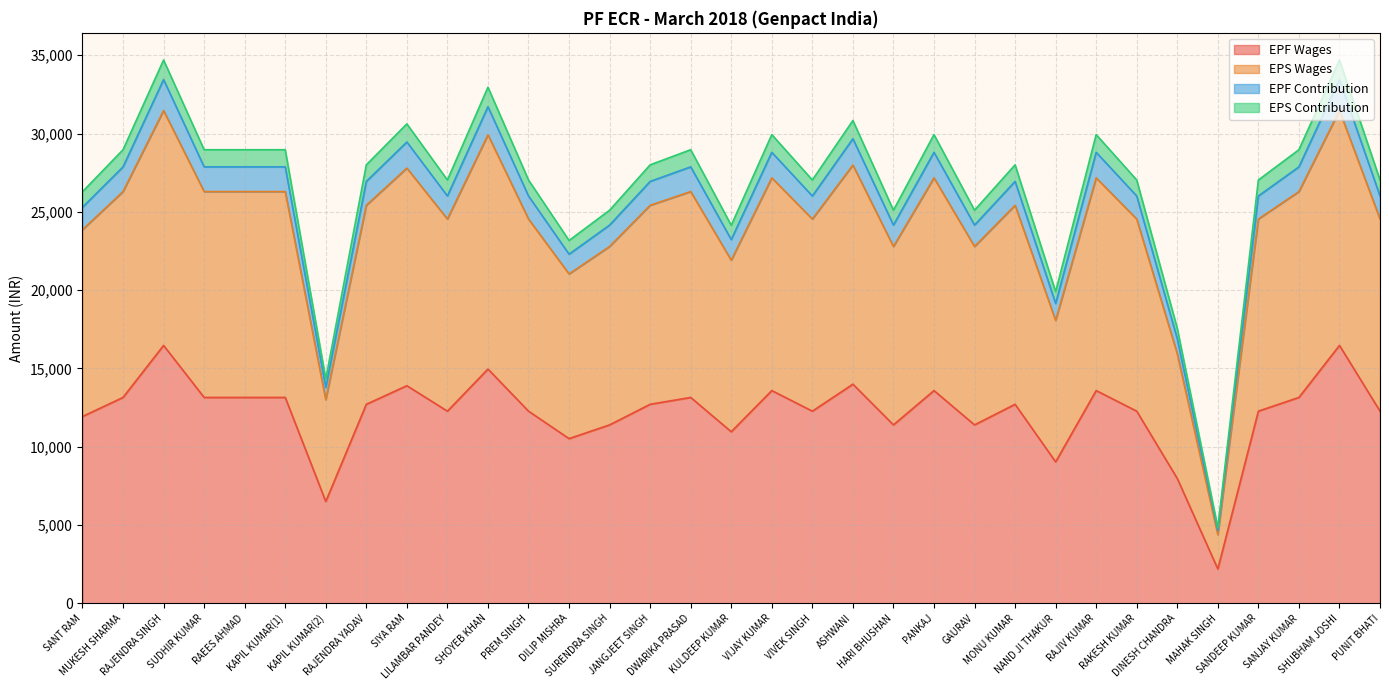

Does the chart display data point markers on the line(s)?

No